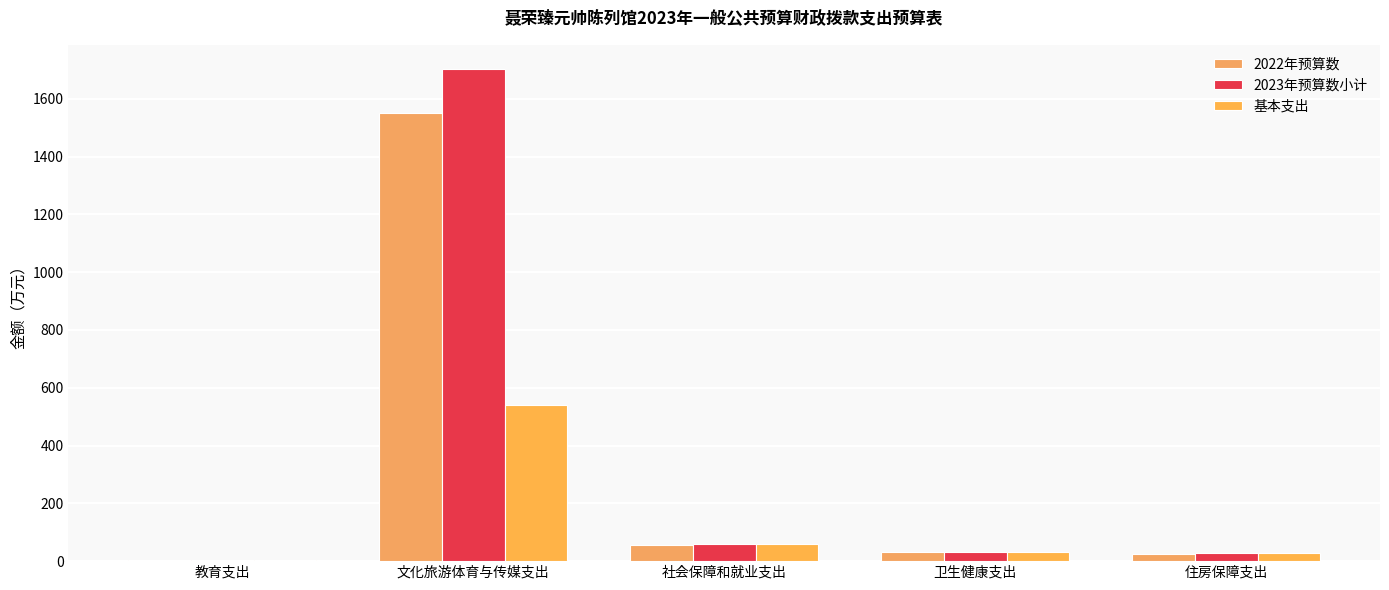

What is the difference between the maximum and minimum values in the 2023年预算数小计 series?

1698.0